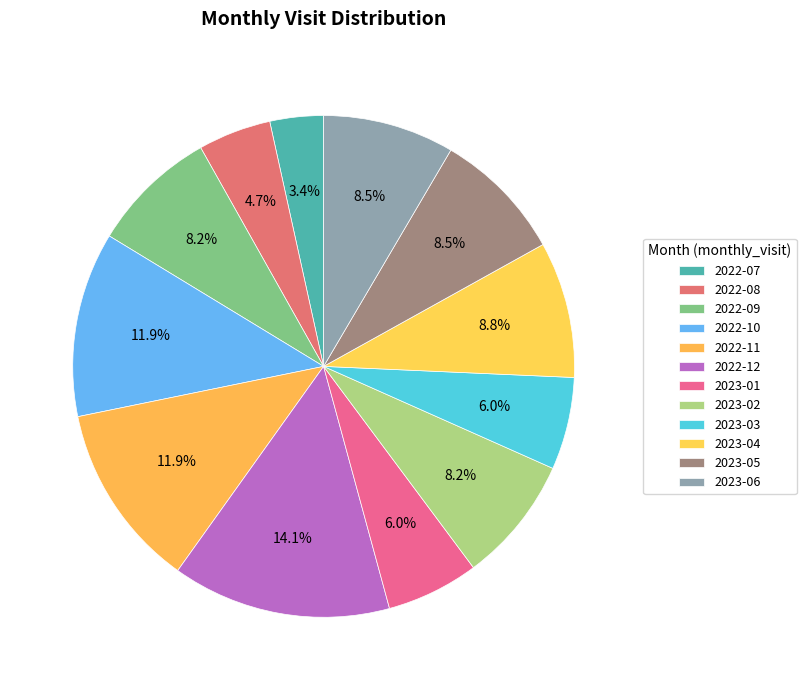

How many slices are in this pie chart?

12